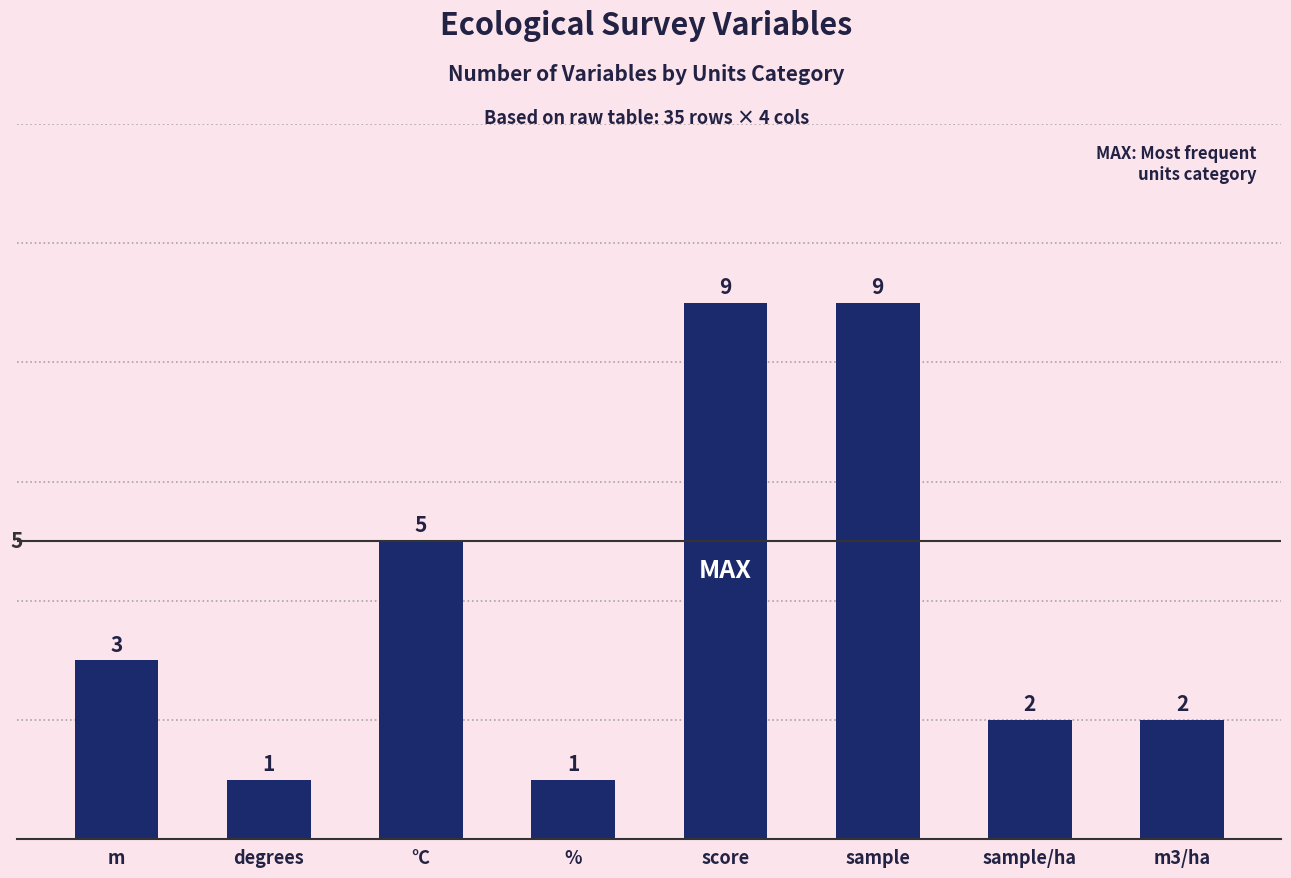

What is the sum of all values?

32